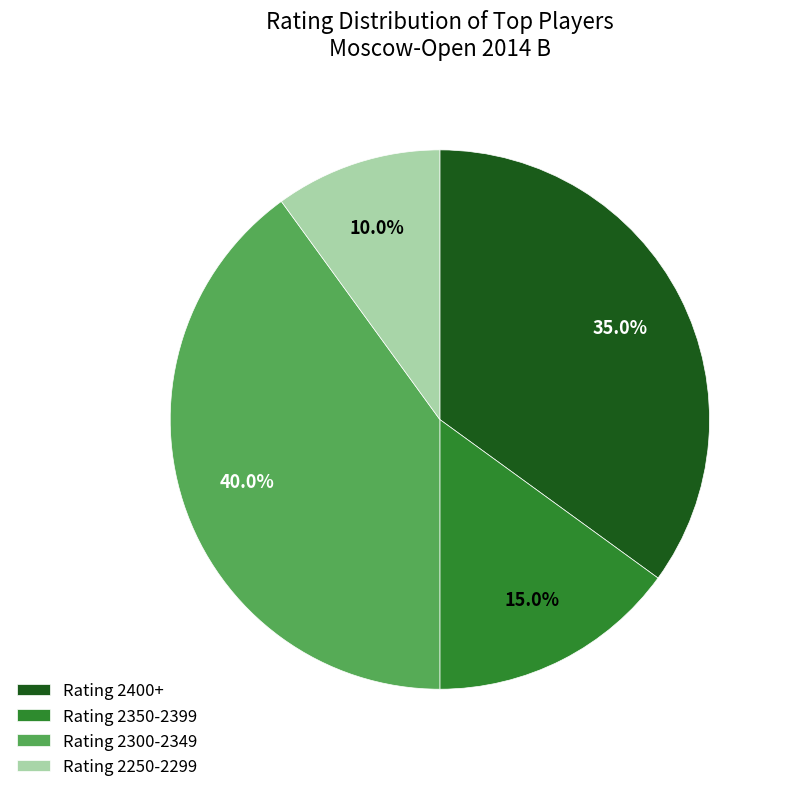

How many slices are in this pie chart?

4